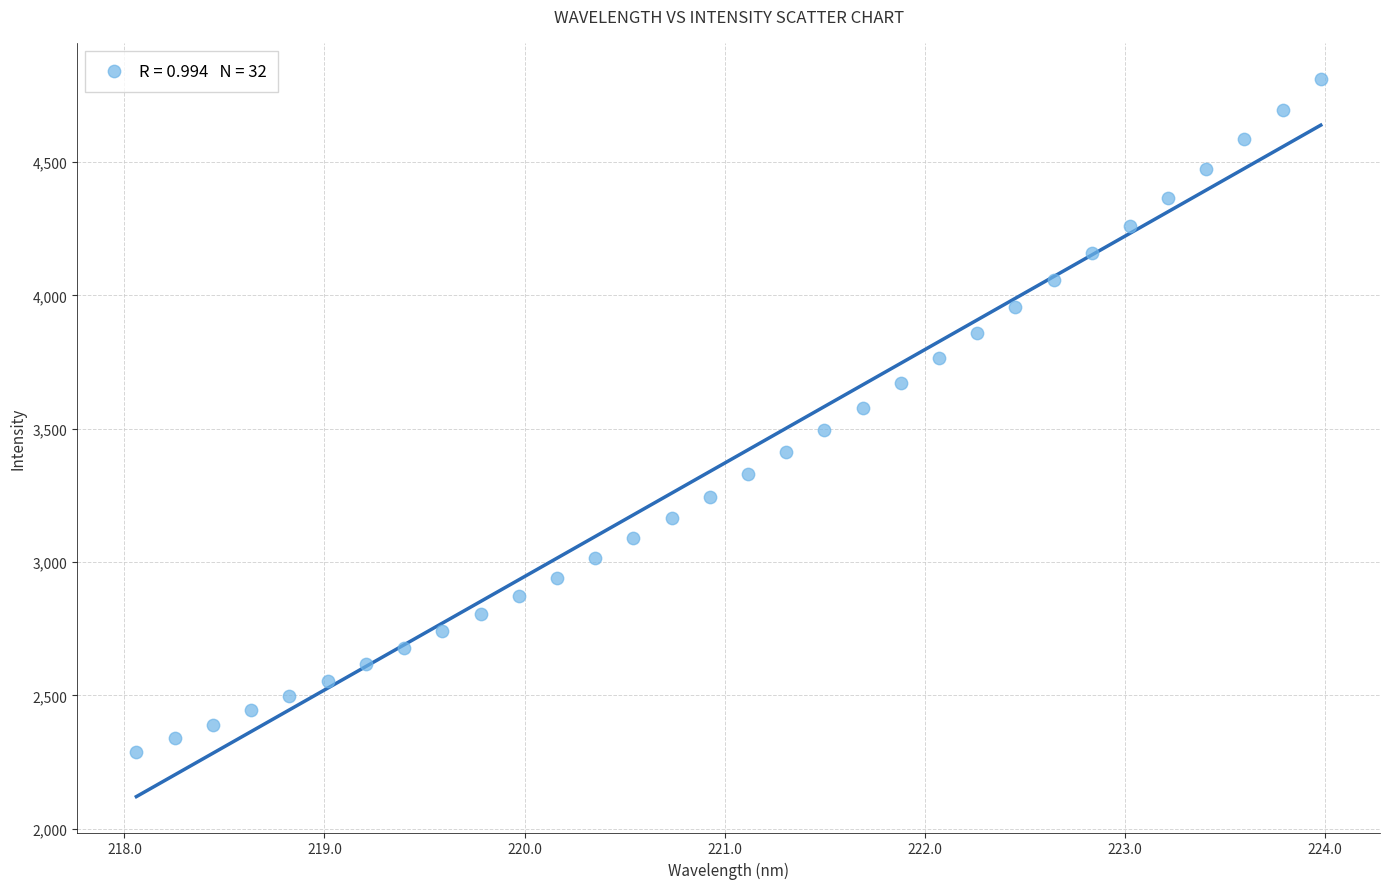

What is the range of Y values (max minus min)?

2523.7